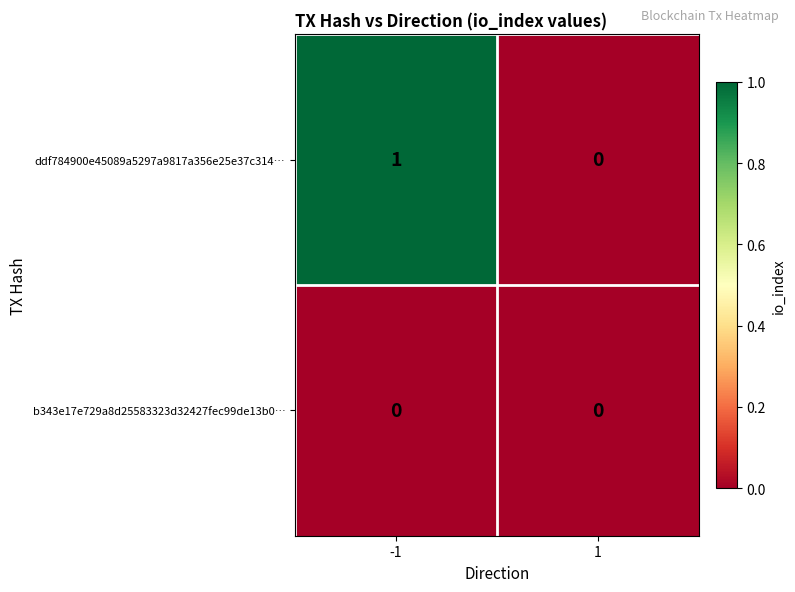

Reading right to left, extract all data points from this chart.

ddf784900e45089a5297a9817a356e25e37c314…: 1=0	-1=1
b343e17e729a8d25583323d32427fec99de13b0…: 1=0	-1=0